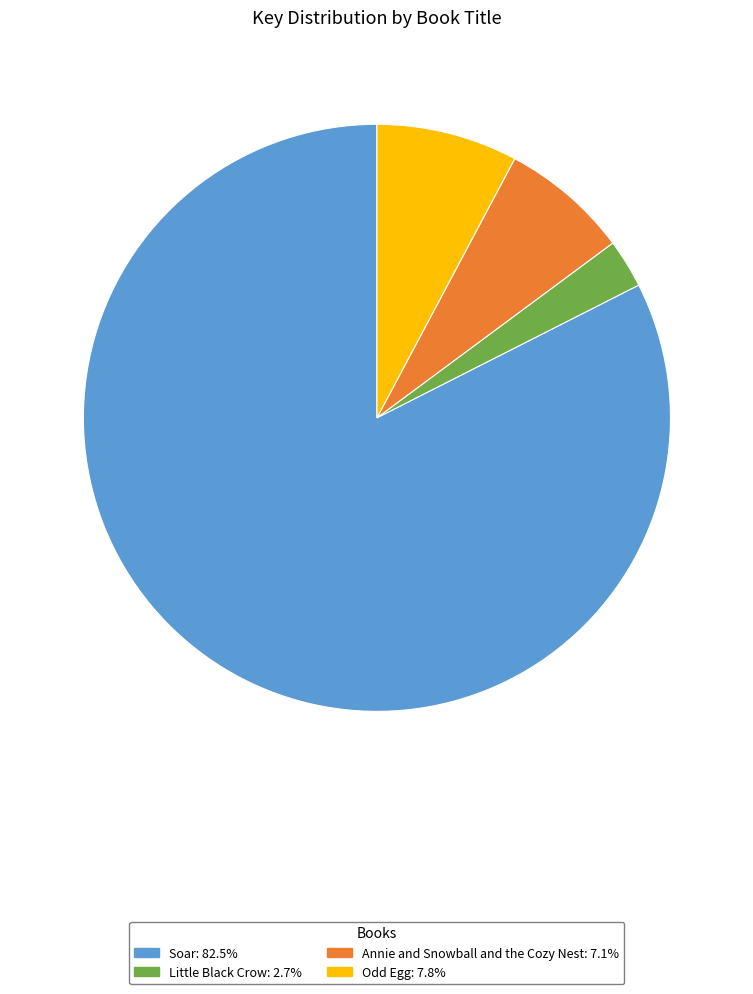

What is the smallest slice in the pie chart?

Little Black Crow